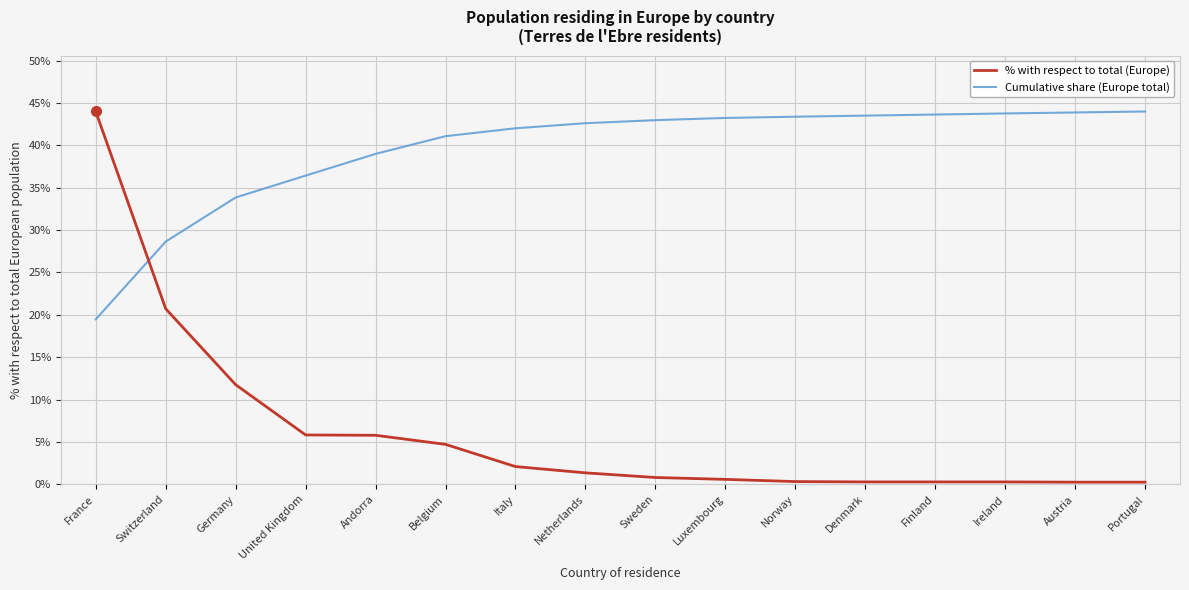

Which category has the highest value in the % with respect to total (Europe) series?

France